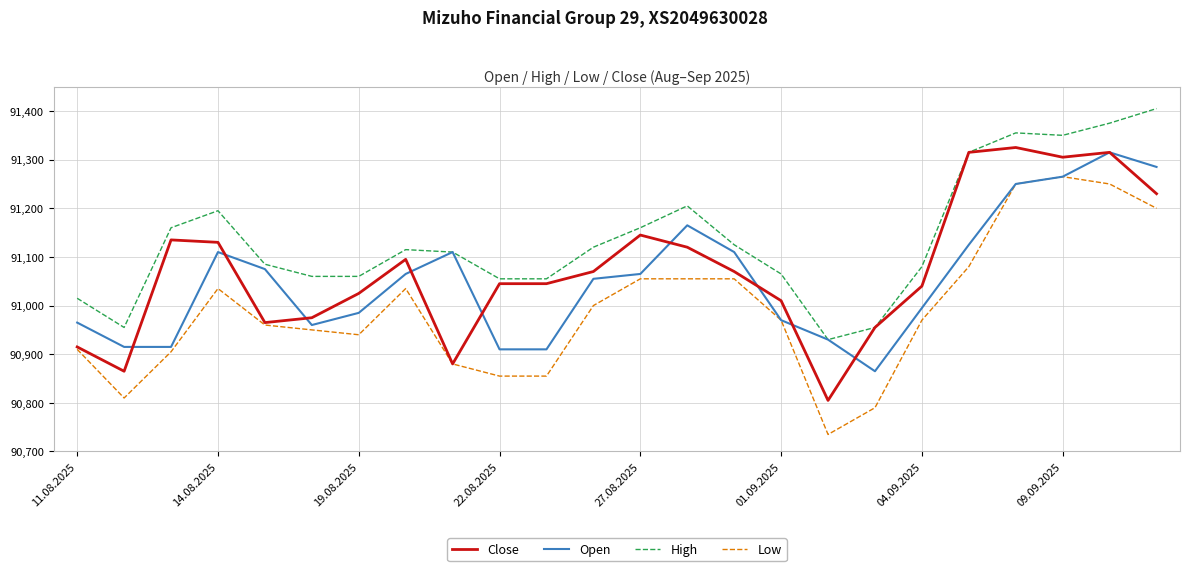

What is the maximum value shown in the chart?

91405